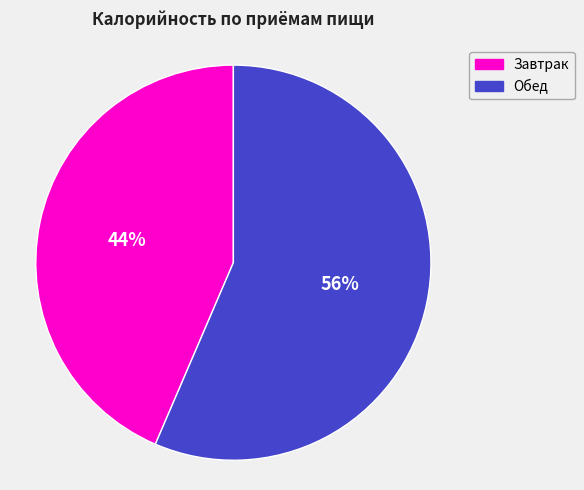

To the nearest percent, what is the average slice percentage?

50%